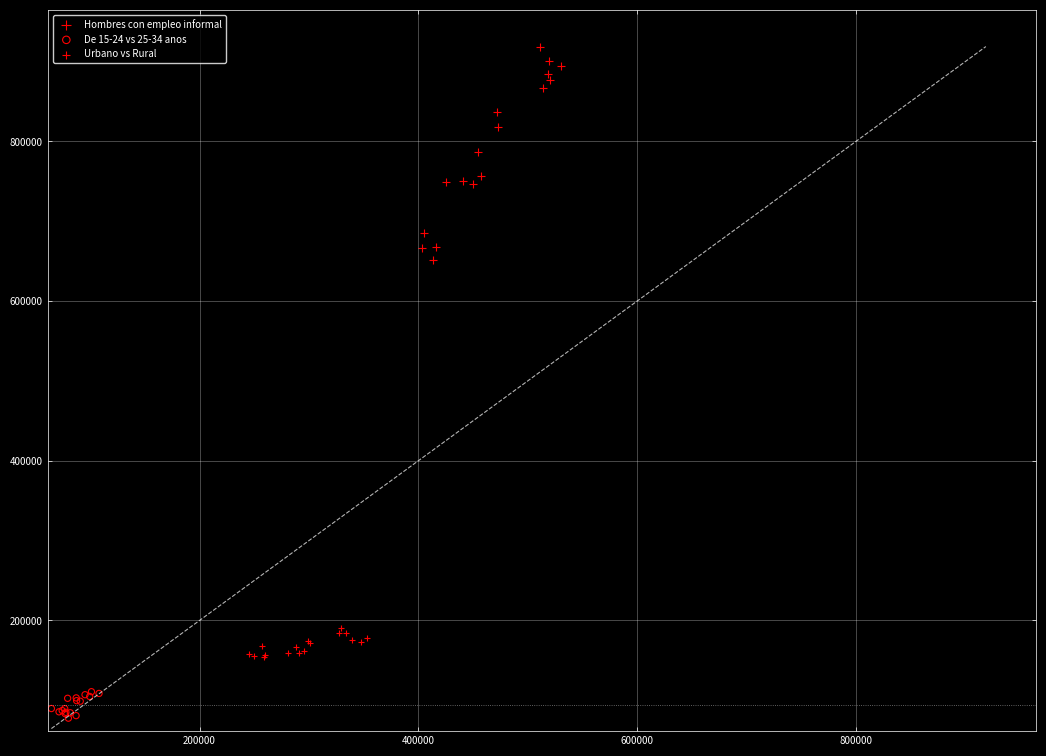

Which series contains the lowest Y value?

De 15-24 vs 25-34 anos